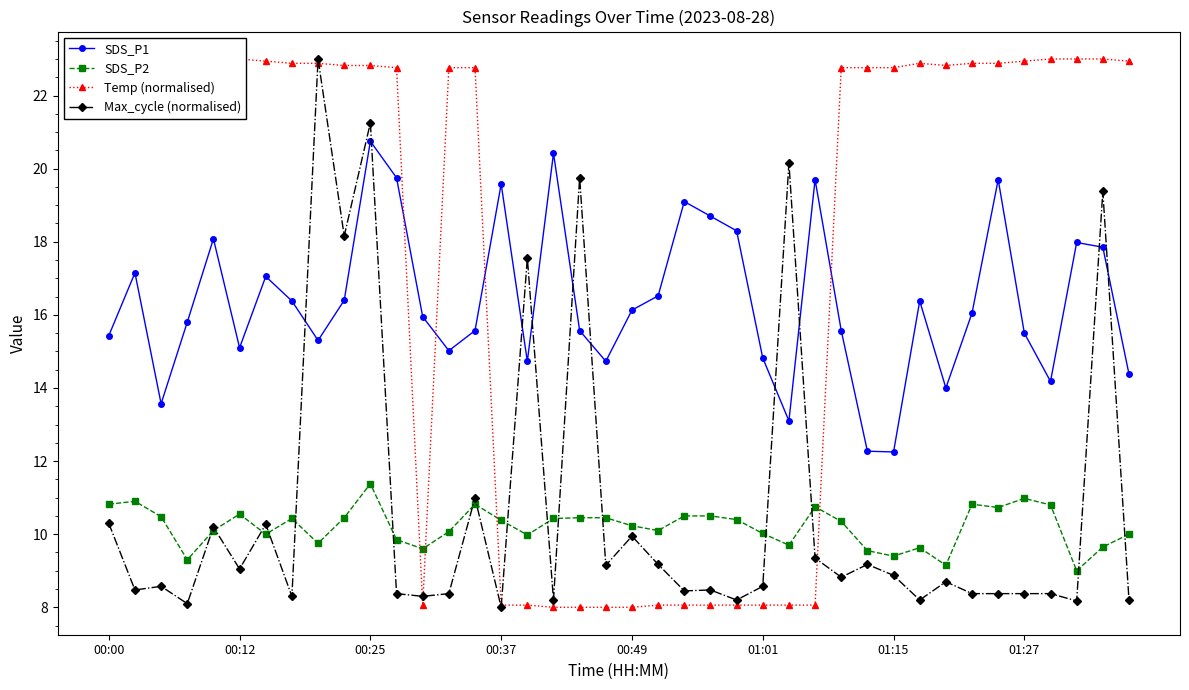

What position from the left is 14?

15